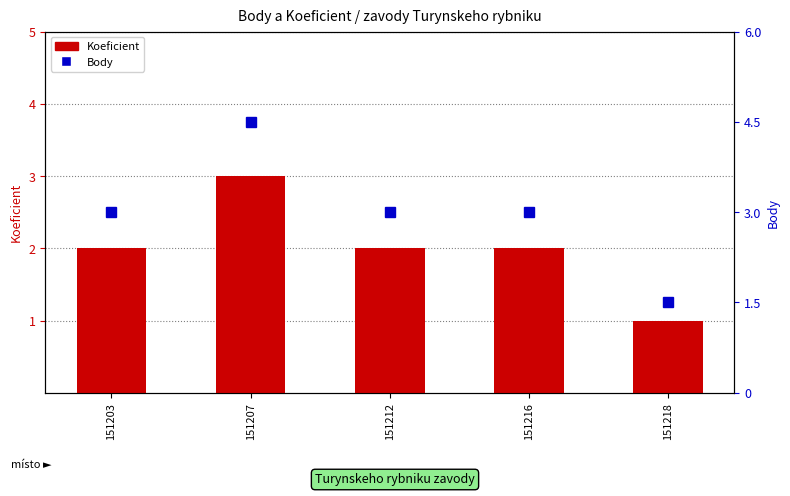

Is the value of Body at 151203 greater than the value of Koeficient at 151216?

Yes